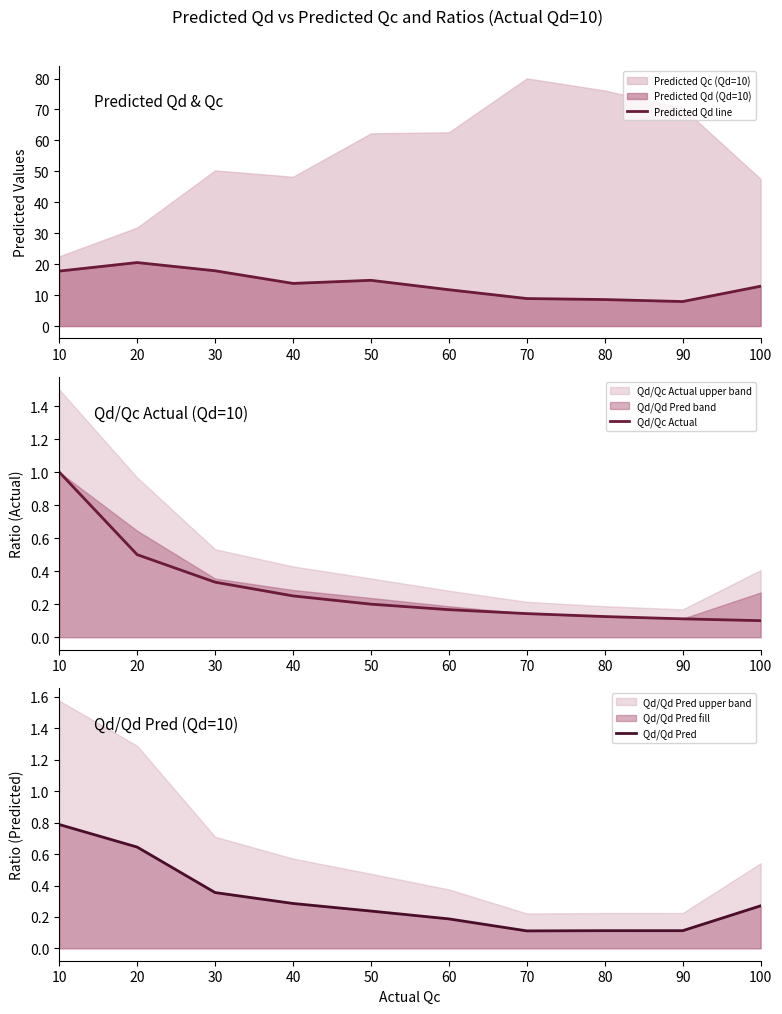

What value does the Qd/Qd Pred series have at 90?

0.1